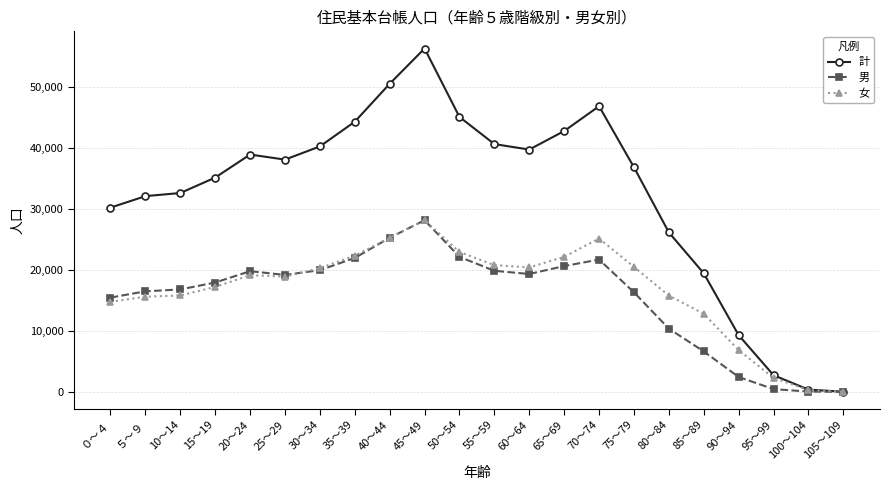

Which series changed the most between ０～４ and 35～39?

計